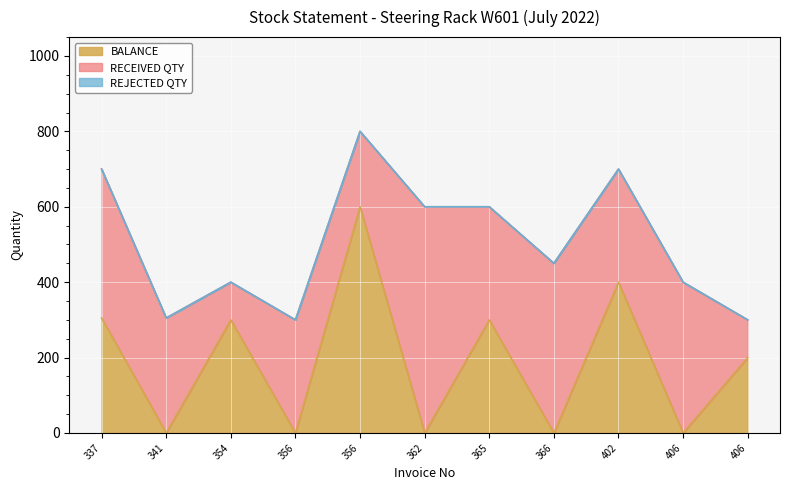

At how many categories does at least one series exceed 457?

2